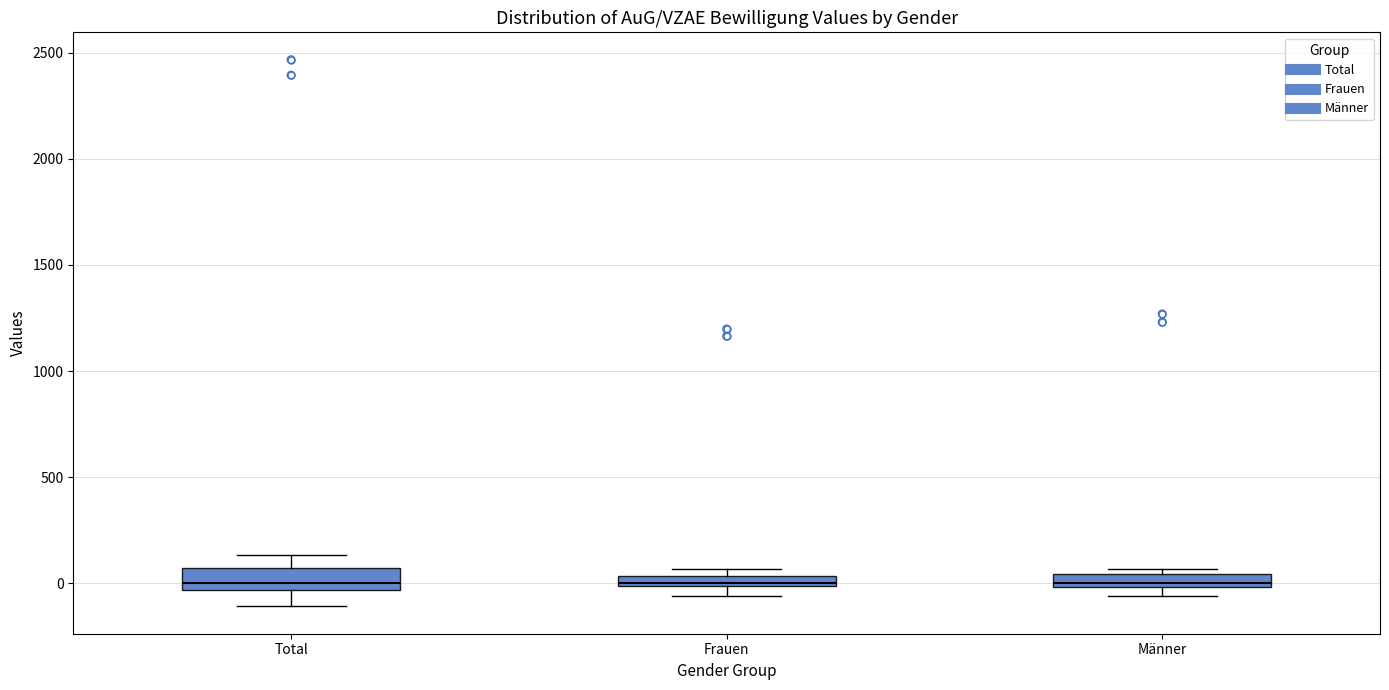

Where does the upper whisker of the box for Total end on the y-axis? The values are not printed on the chart, so give them approximately, as read against the axis.

150